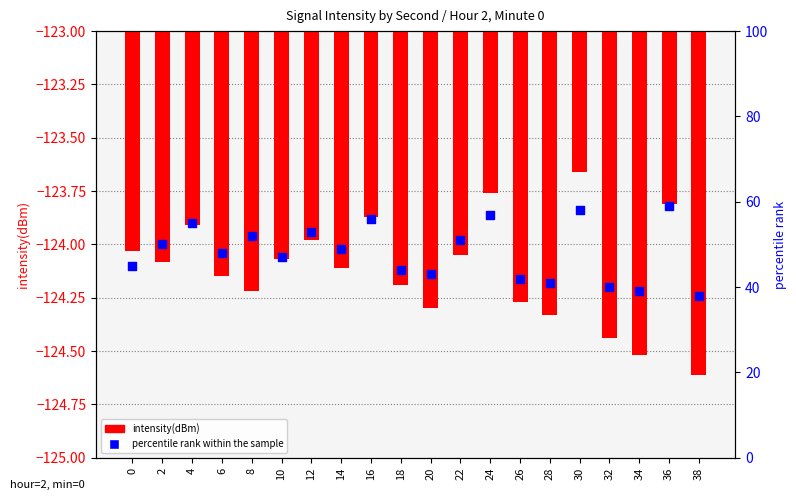

At how many categories does at least one series exceed -106?

20